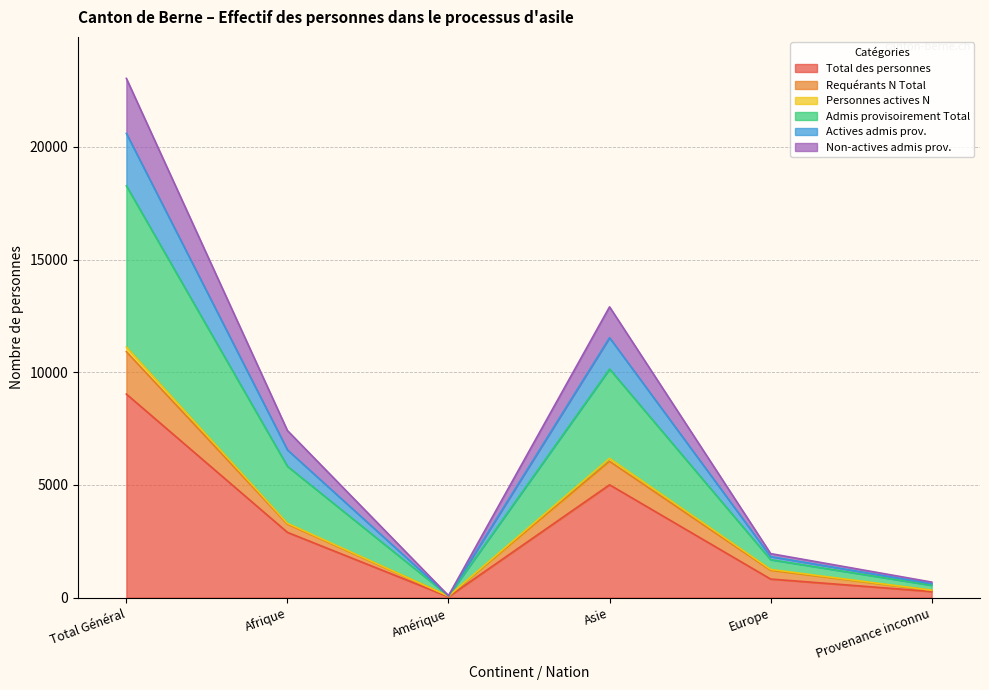

What is the maximum value for Total des personnes?

9031